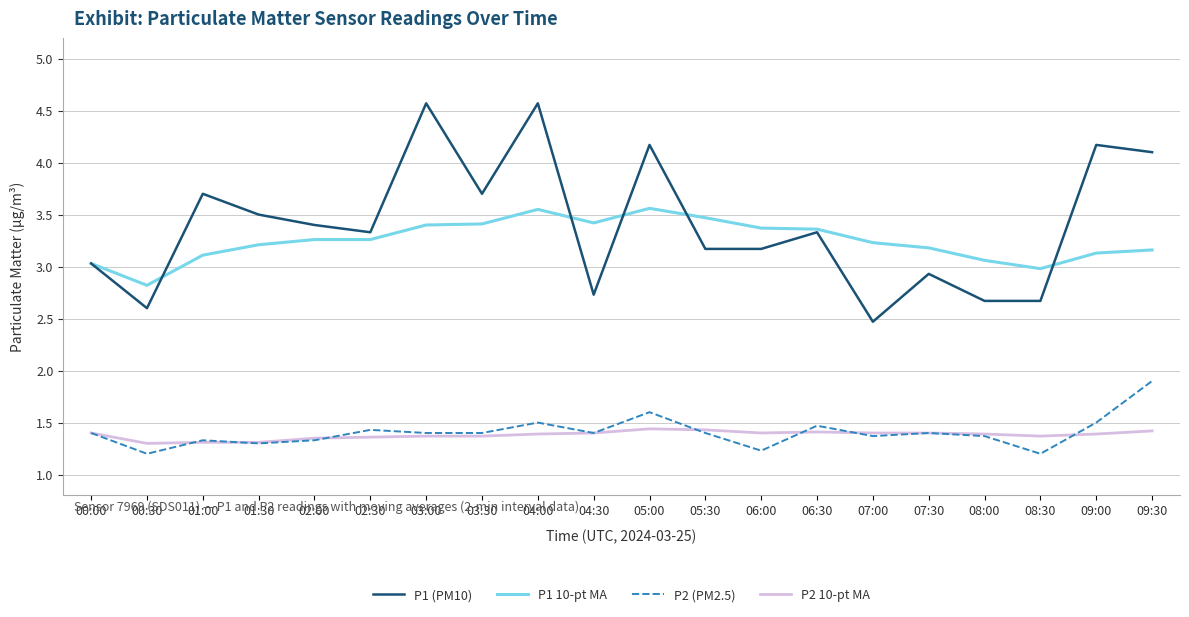

What is the sum of the P1 10-pt MA values at 02:30 and 05:00?

6.8